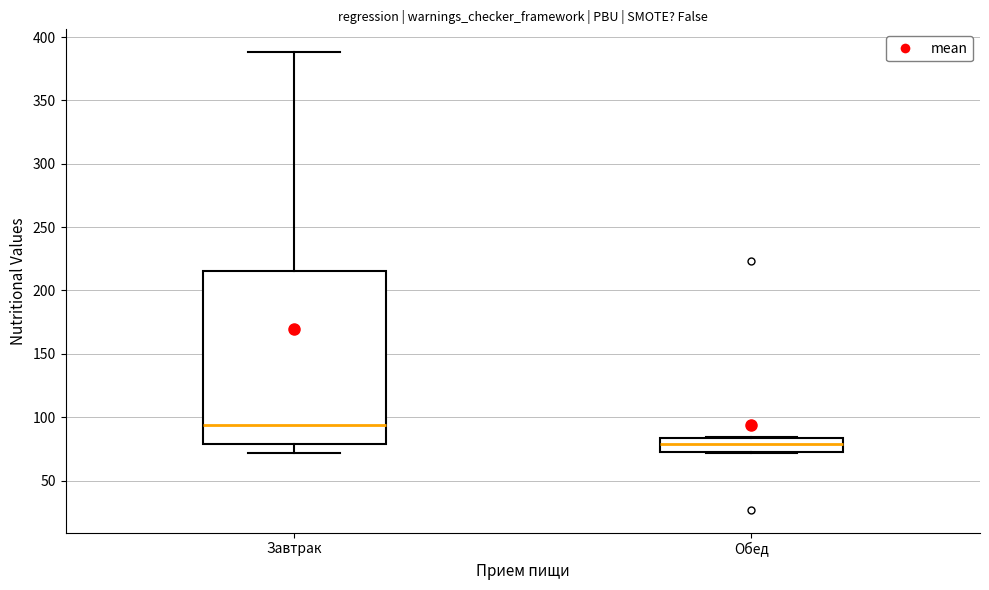

Reading left to right, read every box against the y-axis: the position of its median line, the range the box covers, and the ends of its whiskers. The values are not printed on the chart, so give them approximately, as read against the axis.

Завтрак: median 95, box 80 to 215, whiskers 70 to 390
Обед: median 80, box 75 to 85, whiskers 70 to 85